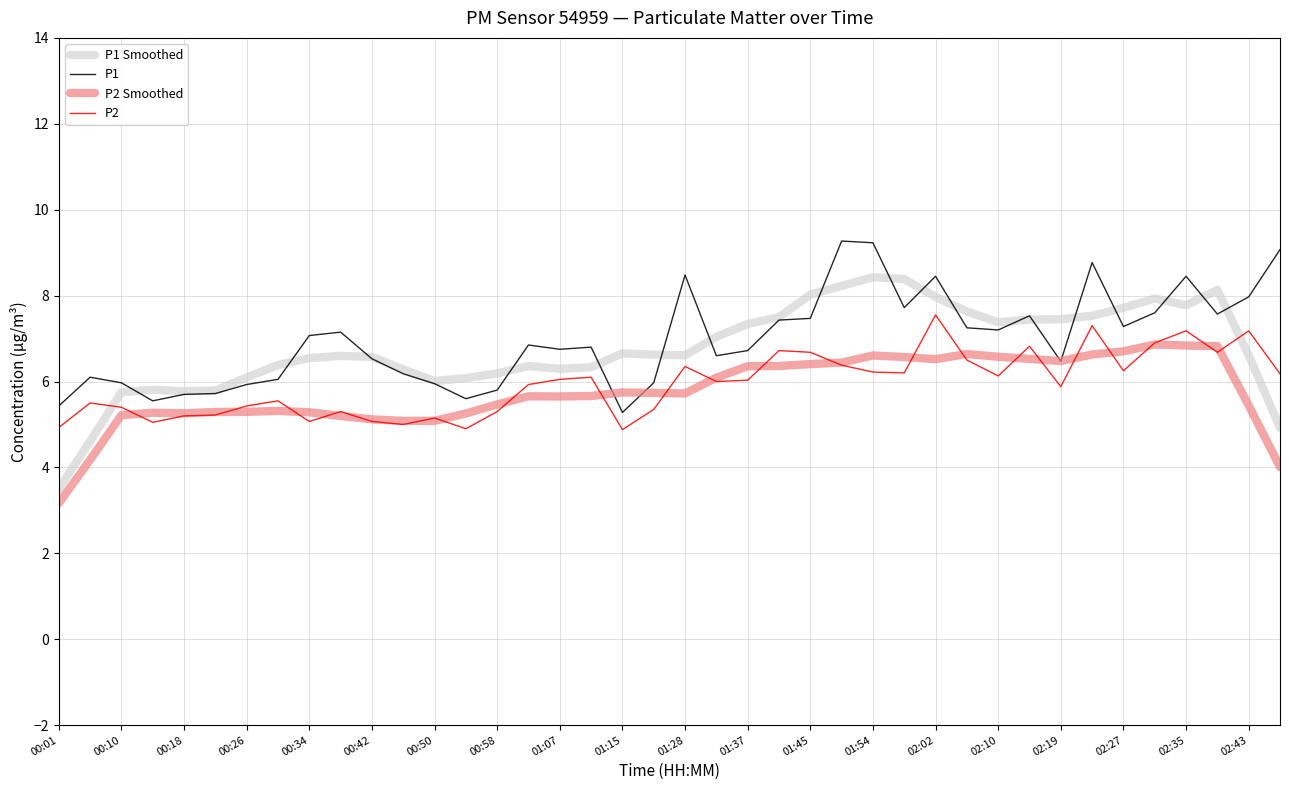

What is the minimum value for P2 Smoothed?

3.2